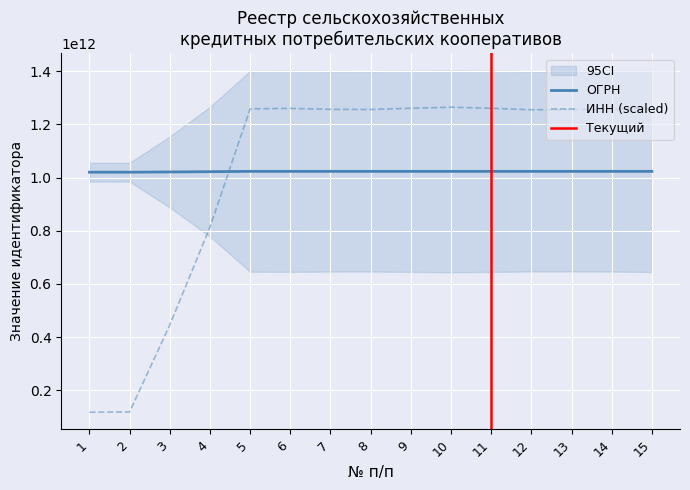

True or false: ИНН (scaled) and ОГРН intersect in this chart.

True